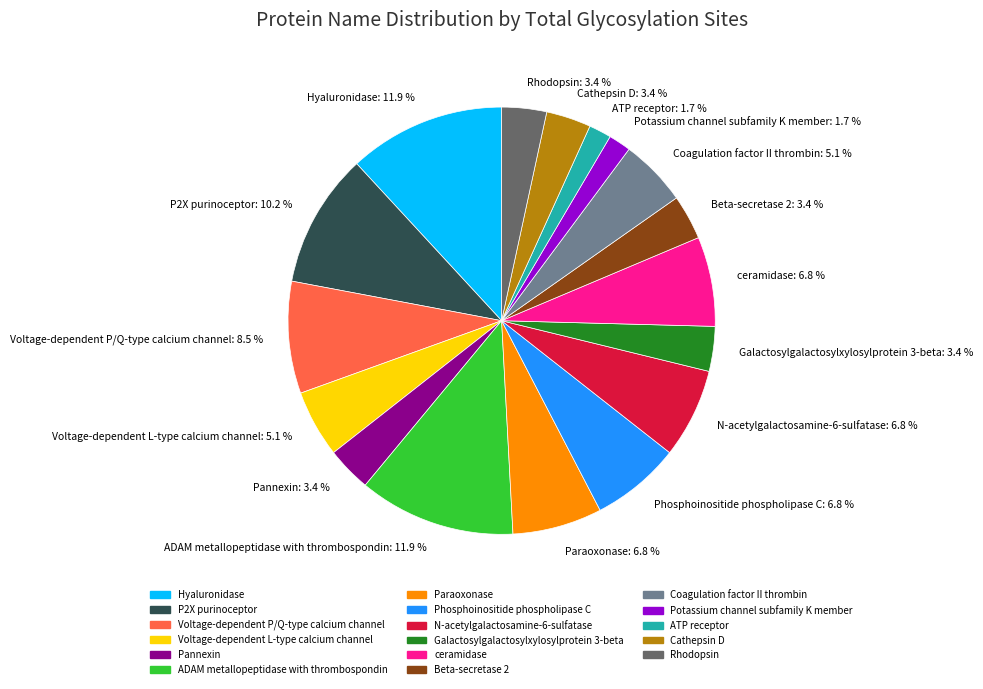

Between Voltage-dependent L-type calcium channel: 5.1 % and Voltage-dependent P/Q-type calcium channel: 8.5 %, which is larger?

Voltage-dependent P/Q-type calcium channel: 8.5 %